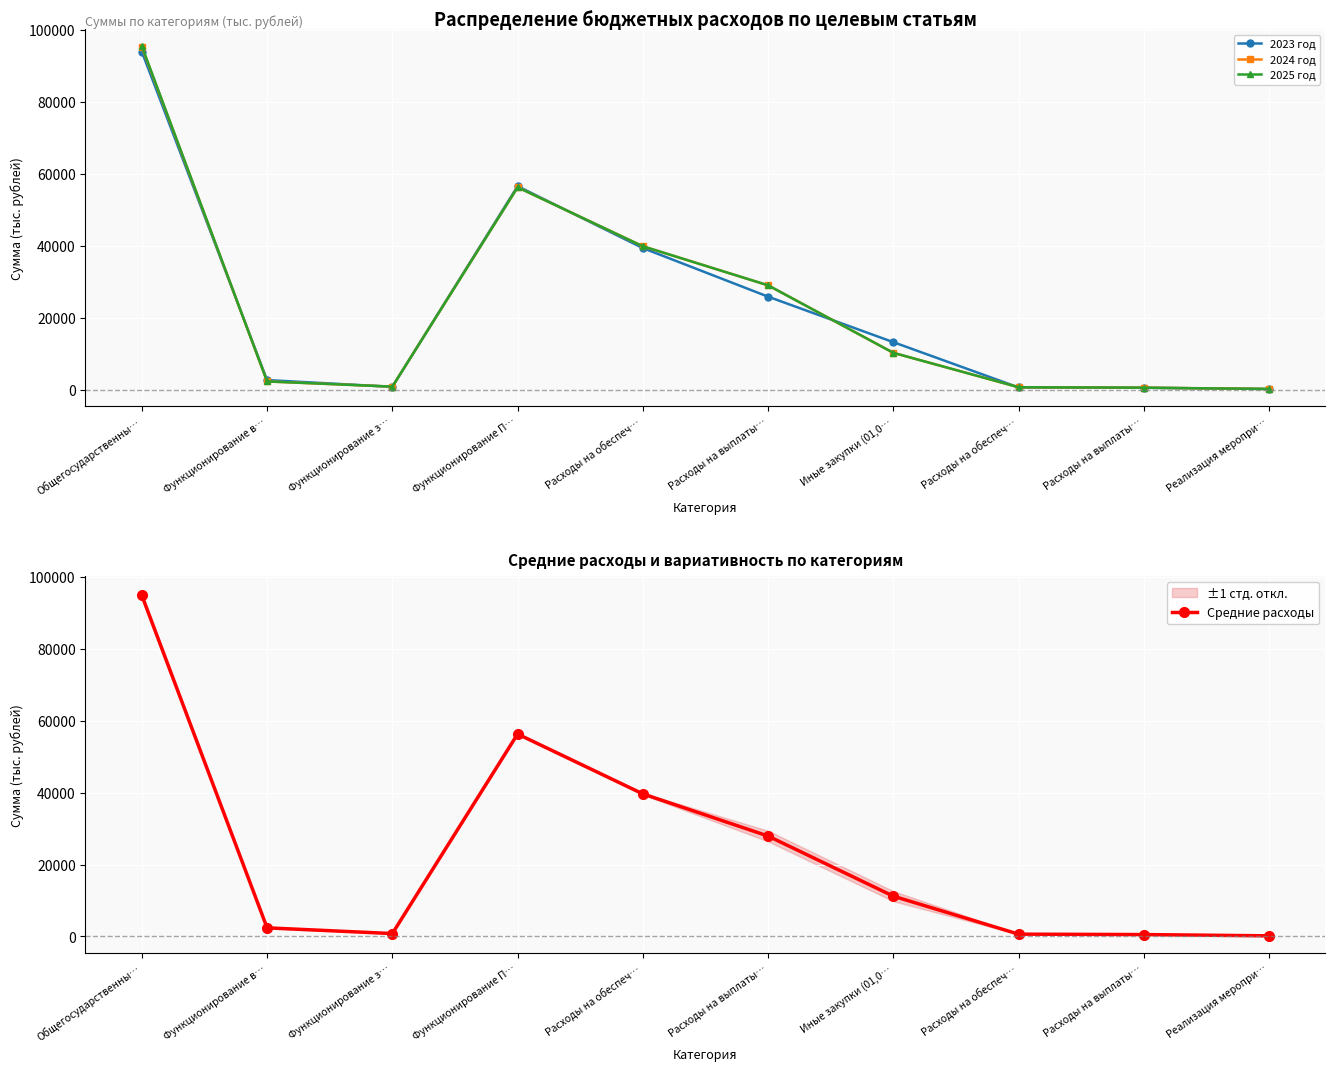

True or false: Средние расходы has a value of 475.4 at Функционирование з….

False